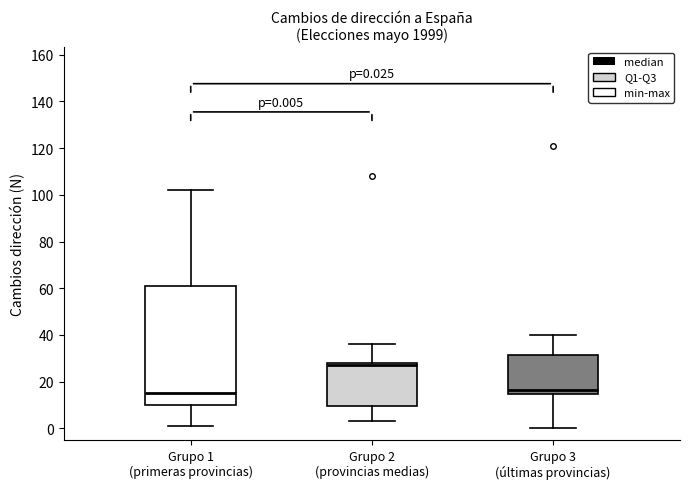

Comparing the boxes themselves (not the whiskers), which one is the tallest?

Grupo 1 (primeras provincias)